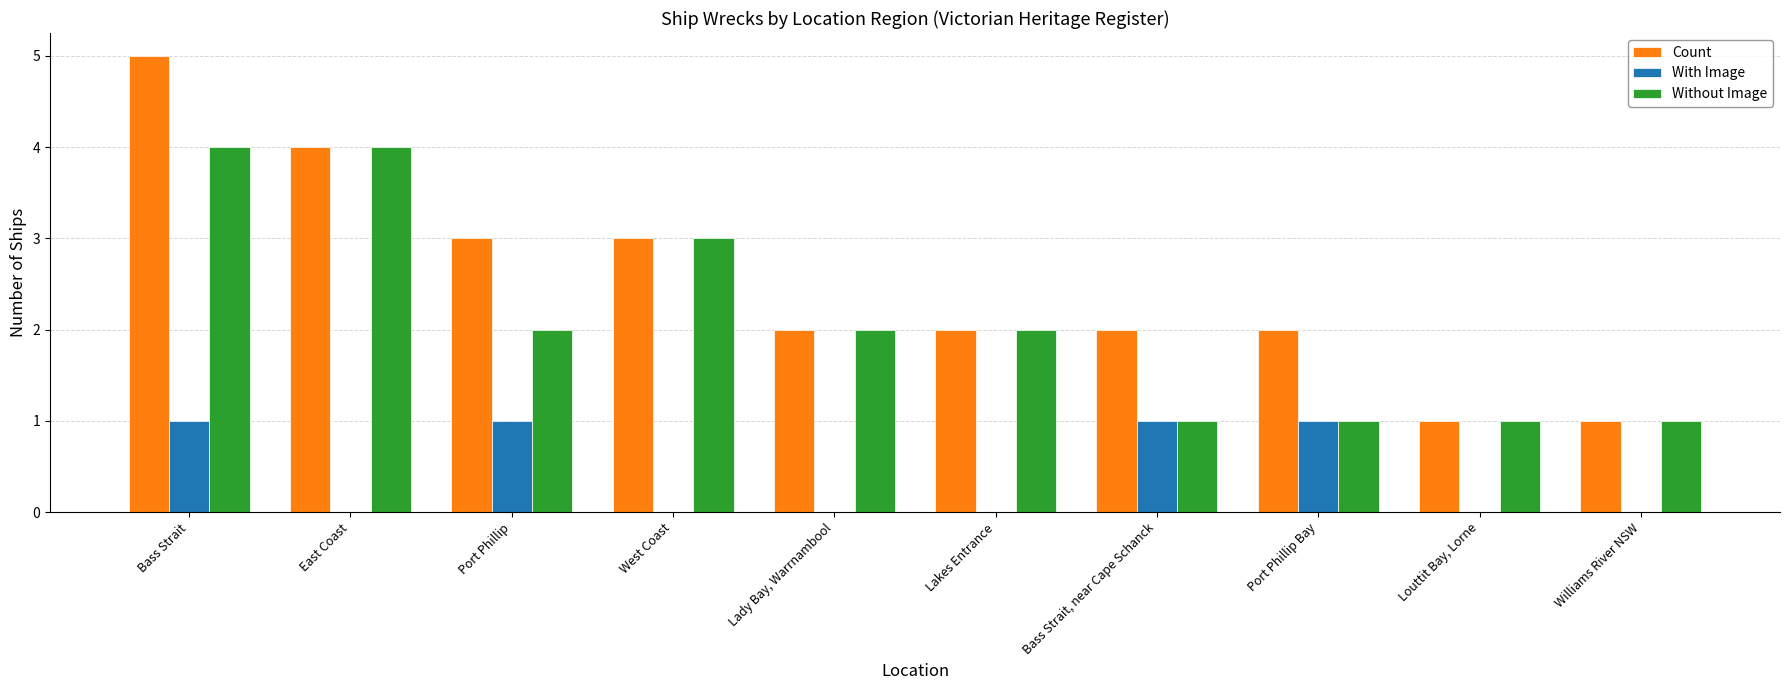

The value of With Image at Port Phillip is 2. True or false?

False